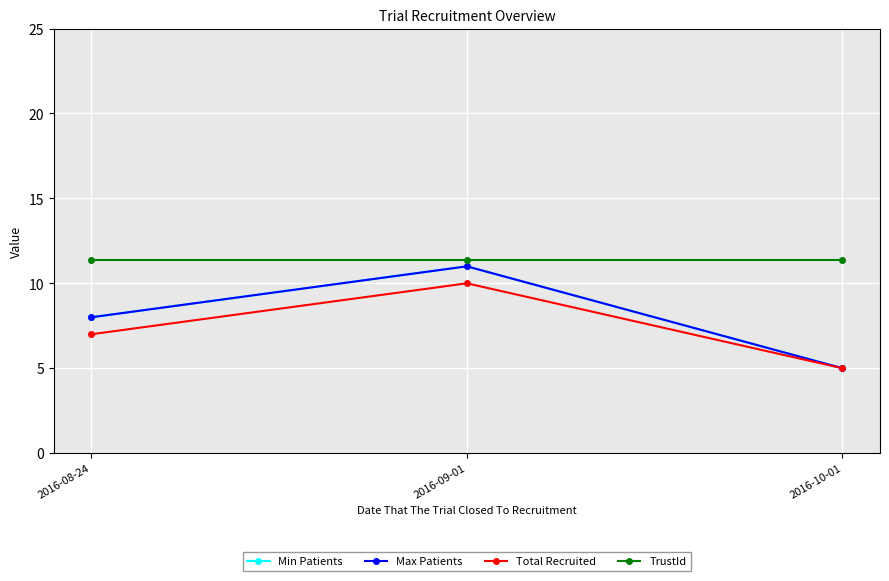

The value of TrustId at 2016-08-24 is 11.4. True or false?

True